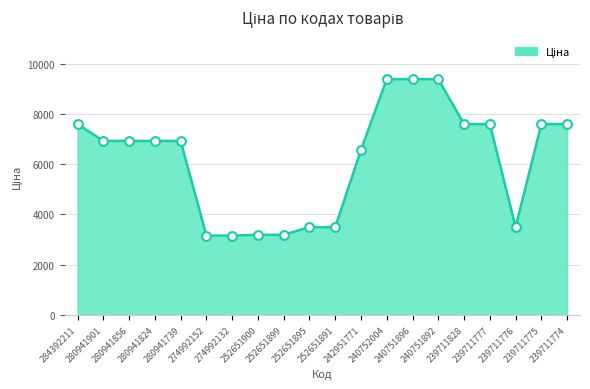

Which has a higher value, 280941739 or 239711777?

239711777